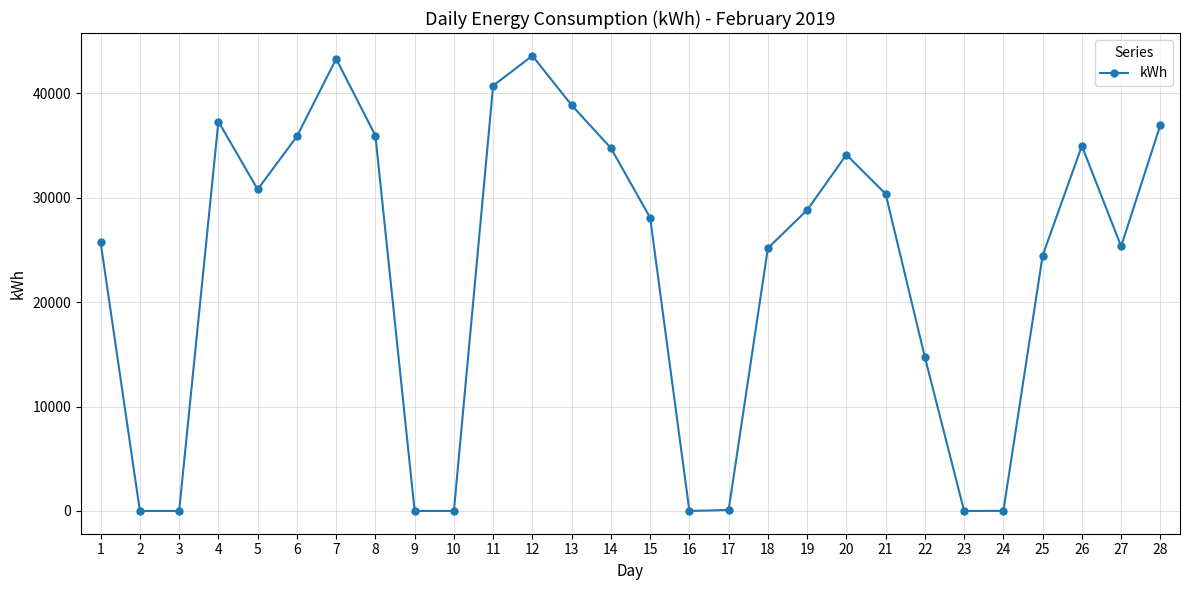

How many interior local peaks (higher than both neighbors) does the data have?

5